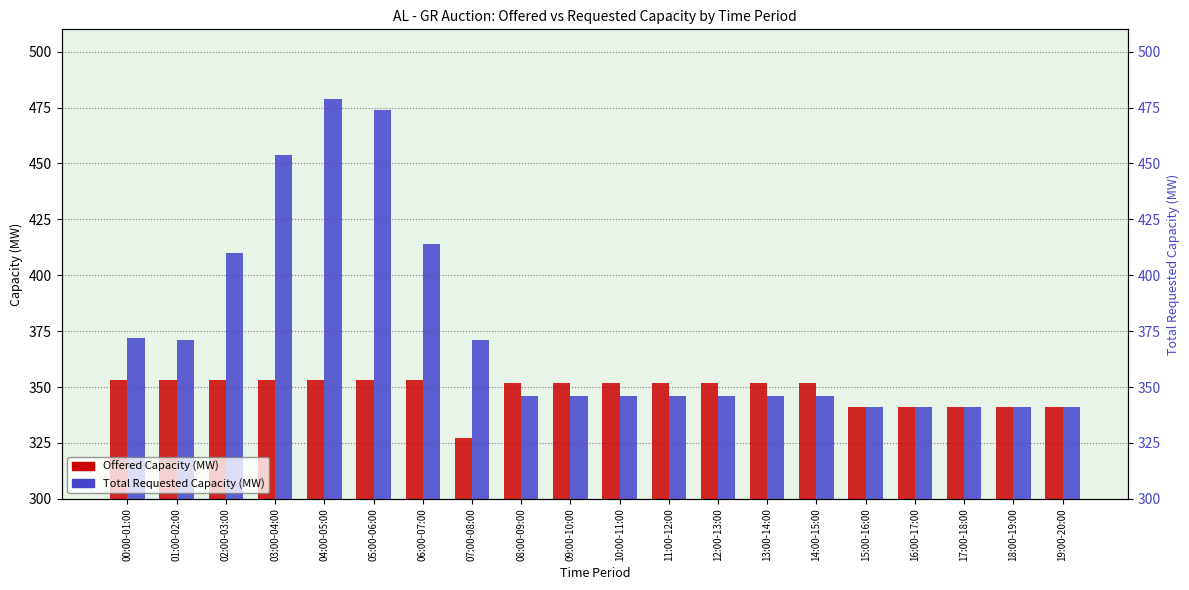

How many values in the Offered Capacity (MW) series are below 352?

6